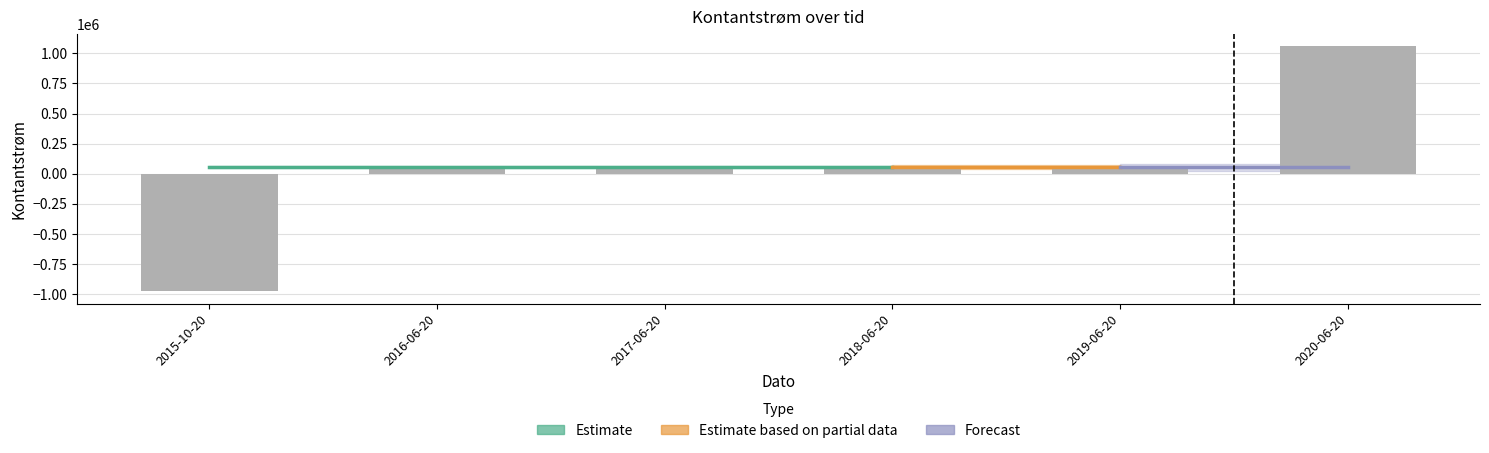

At which category does the chart reach its minimum across all series?

2015-10-20